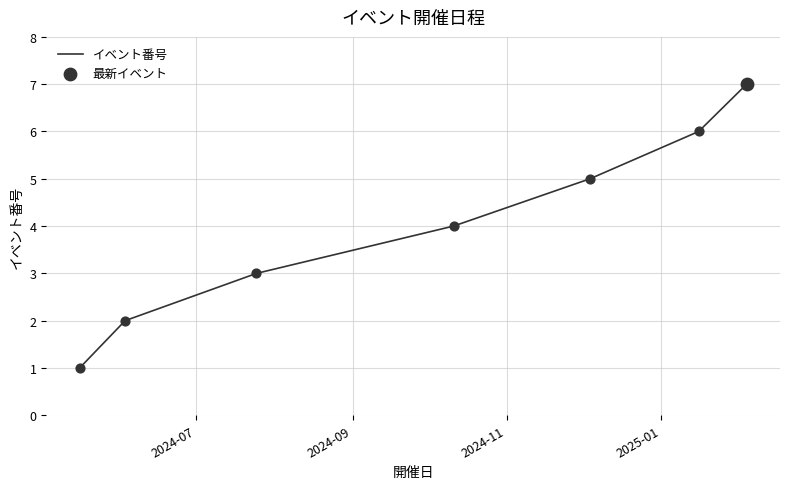

What is the greatest value displayed?

7